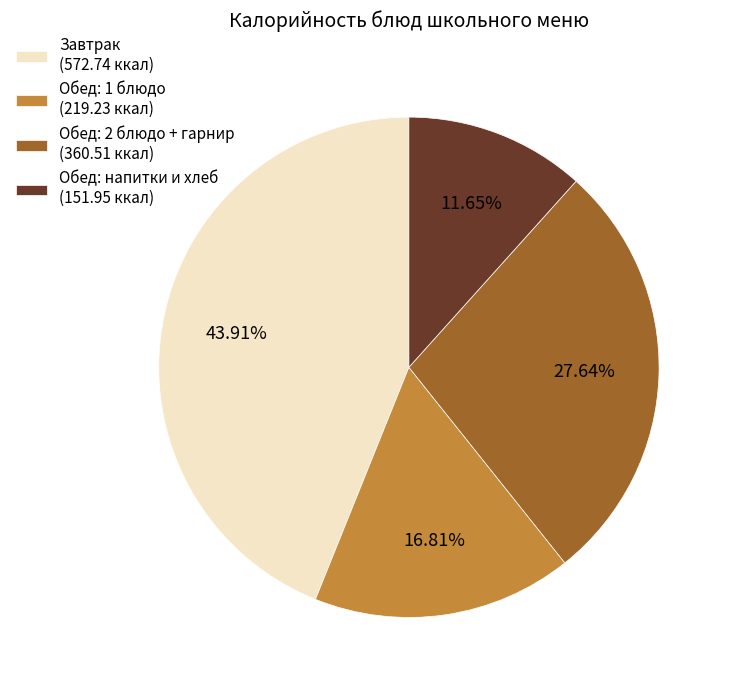

Do Обед: 2 блюдо + гарнир (360.51 ккал) and Обед: 1 блюдо (219.23 ккал) together represent more than half of the pie?

No